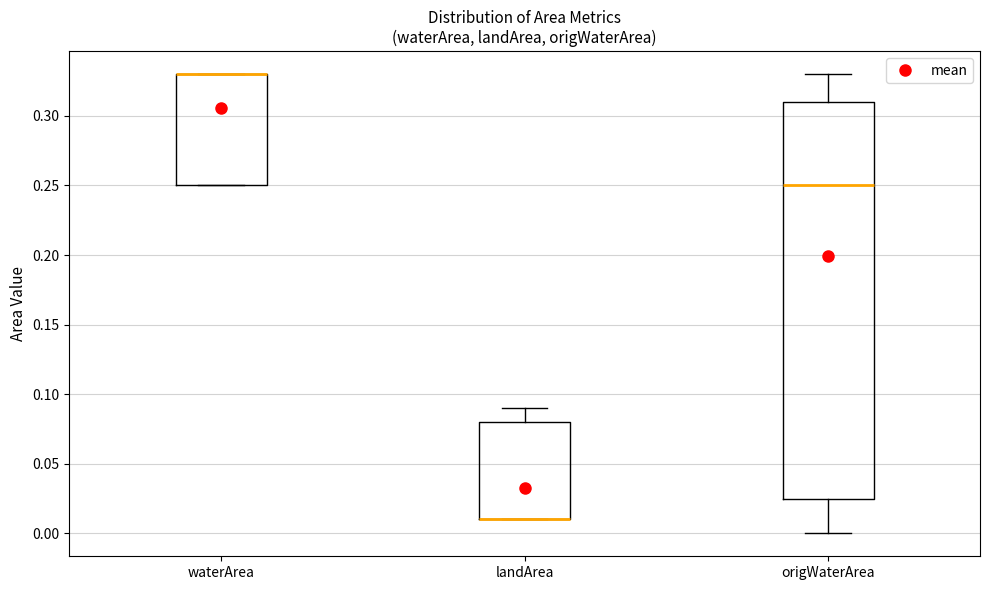

Where does the upper whisker of the box for origWaterArea end on the y-axis? The values are not printed on the chart, so give them approximately, as read against the axis.

0.330